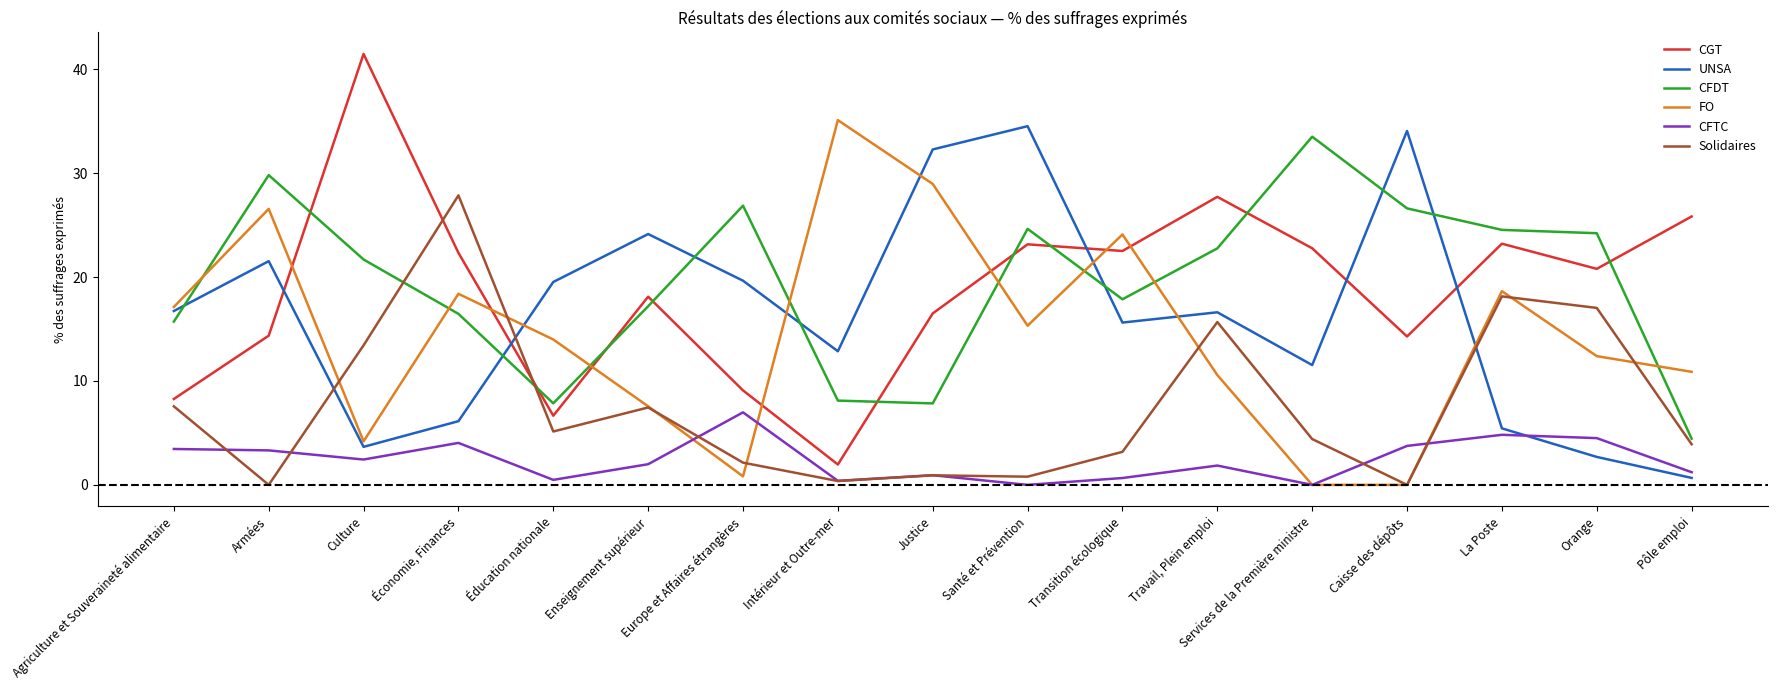

True or false: CGT has more than 2 interior local peaks.

True